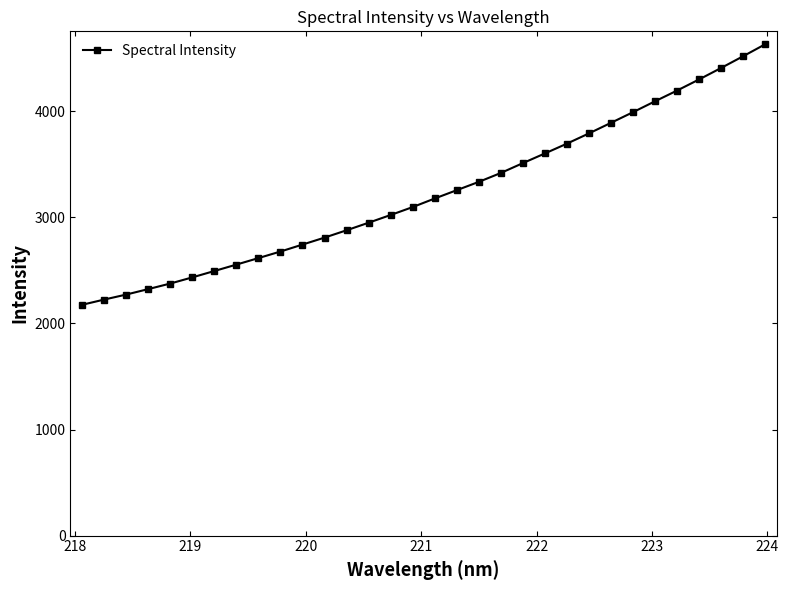

What is the difference between the maximum and minimum values?

2454.7